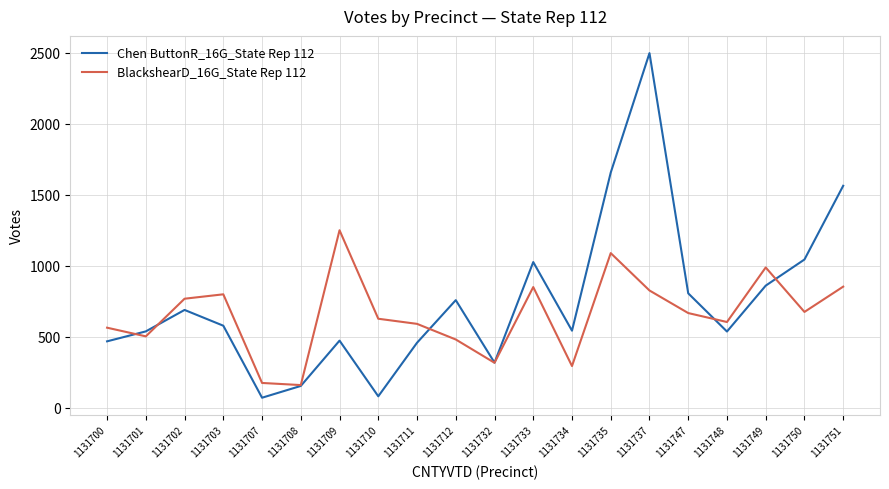

At 1131748, list the series in order from smallest to largest.

Chen ButtonR_16G_State Rep 112, BlackshearD_16G_State Rep 112